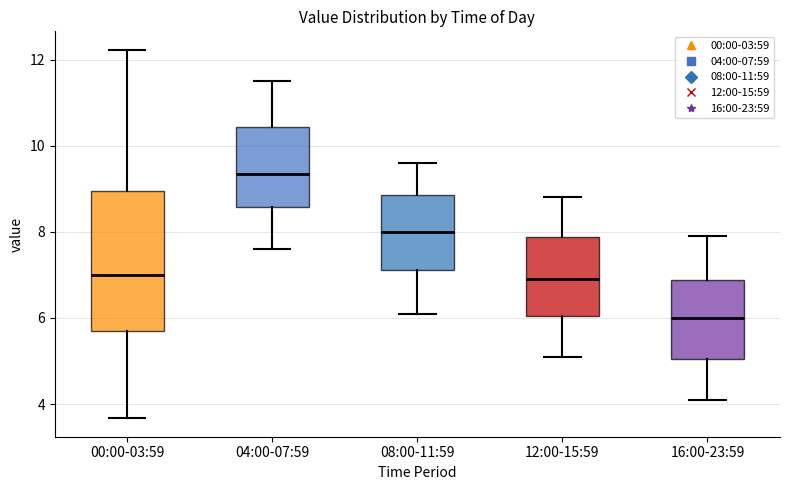

Which box is the tallest, from its lower edge to its upper edge?

00:00-03:59